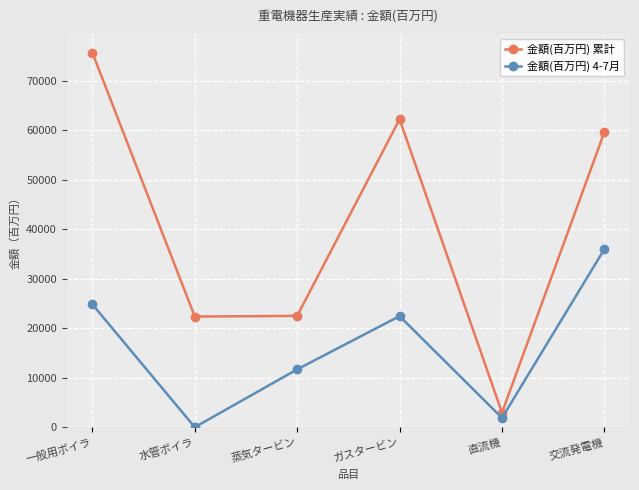

True or false: 金額(百万円) 4-7月 has more than 0 points higher than both neighbors.

True